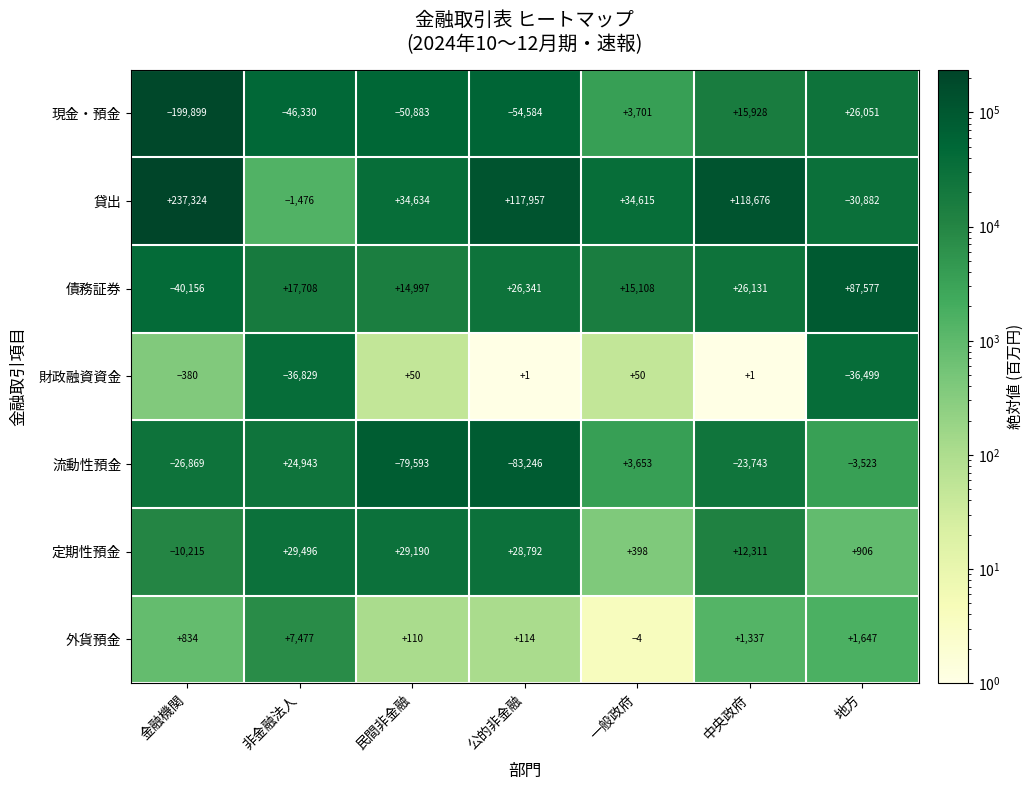

What is the average value of the 貸出 series?

72978